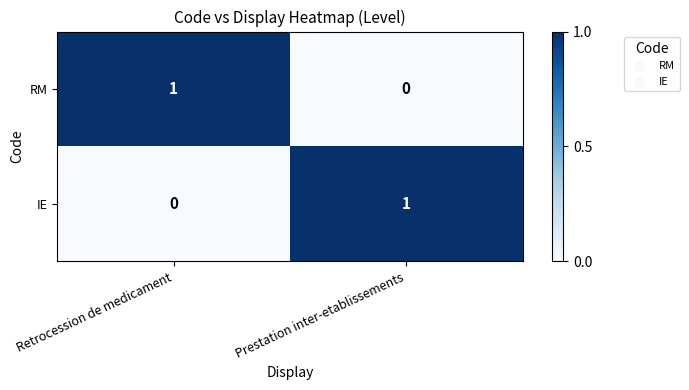

The value of IE at Prestation inter-etablissements is 0. True or false?

False